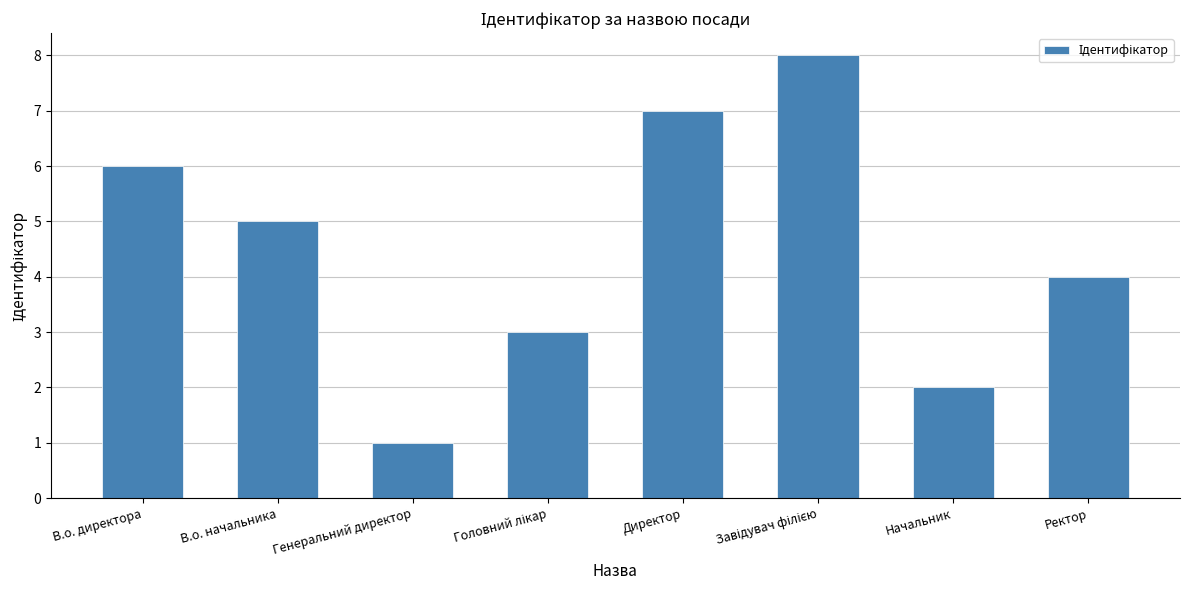

What is the maximum value shown in the chart?

8